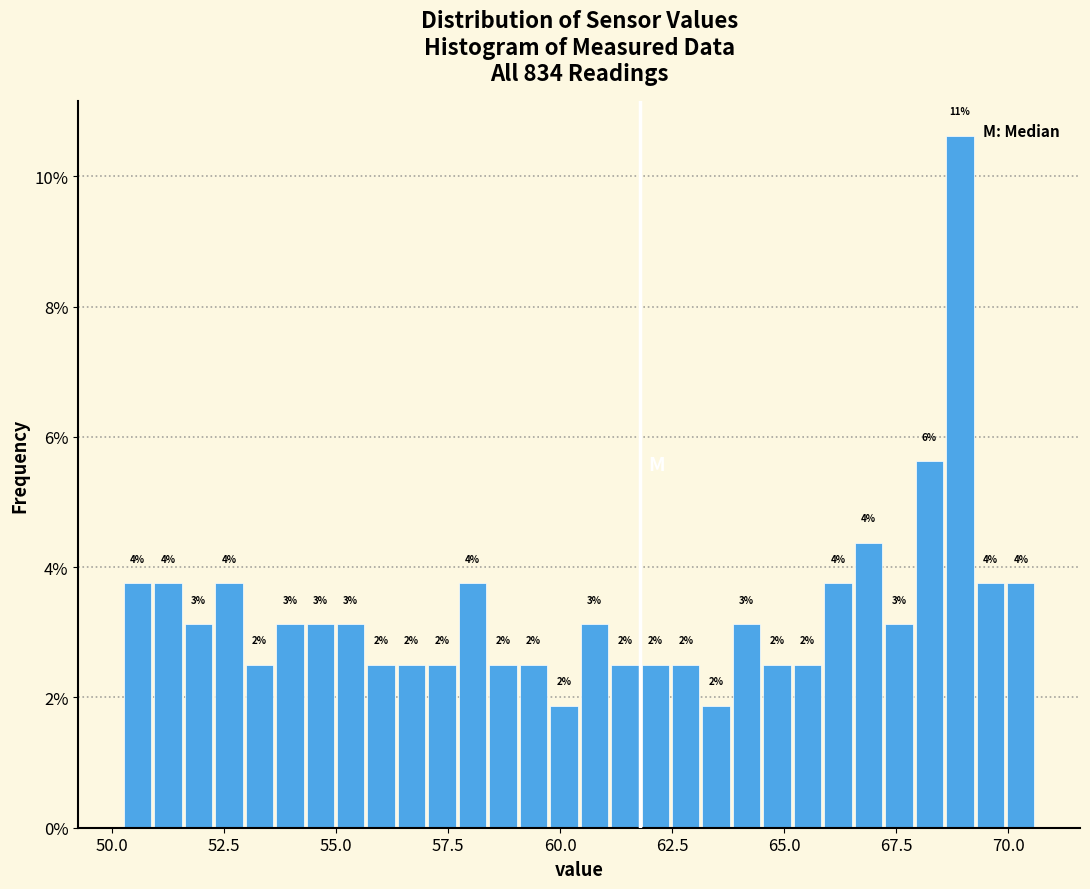

Read against the x-axis, roughly where is the centre of the tallest bar?

69.0